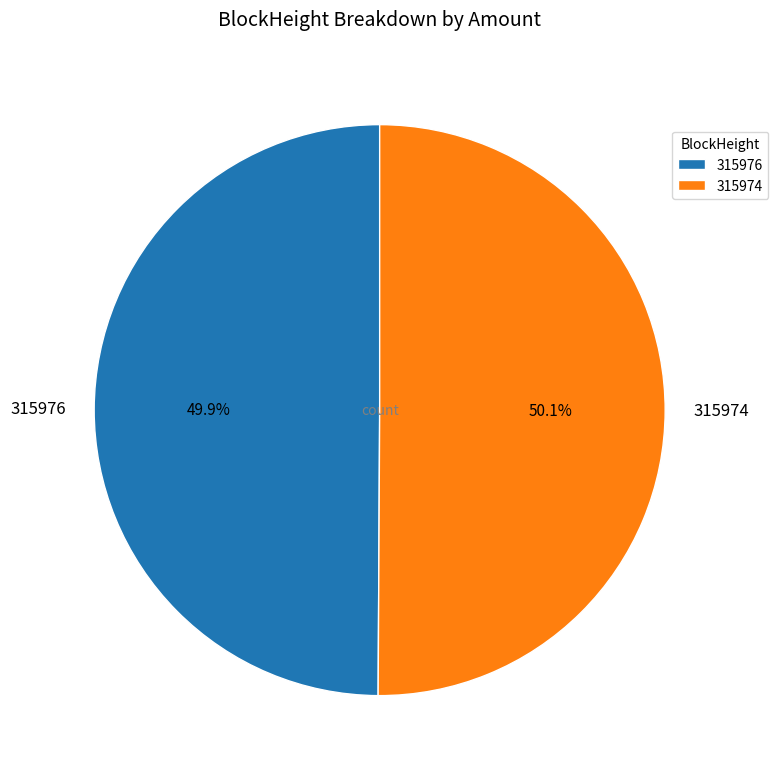

To the nearest percent, what is the average slice percentage?

50%